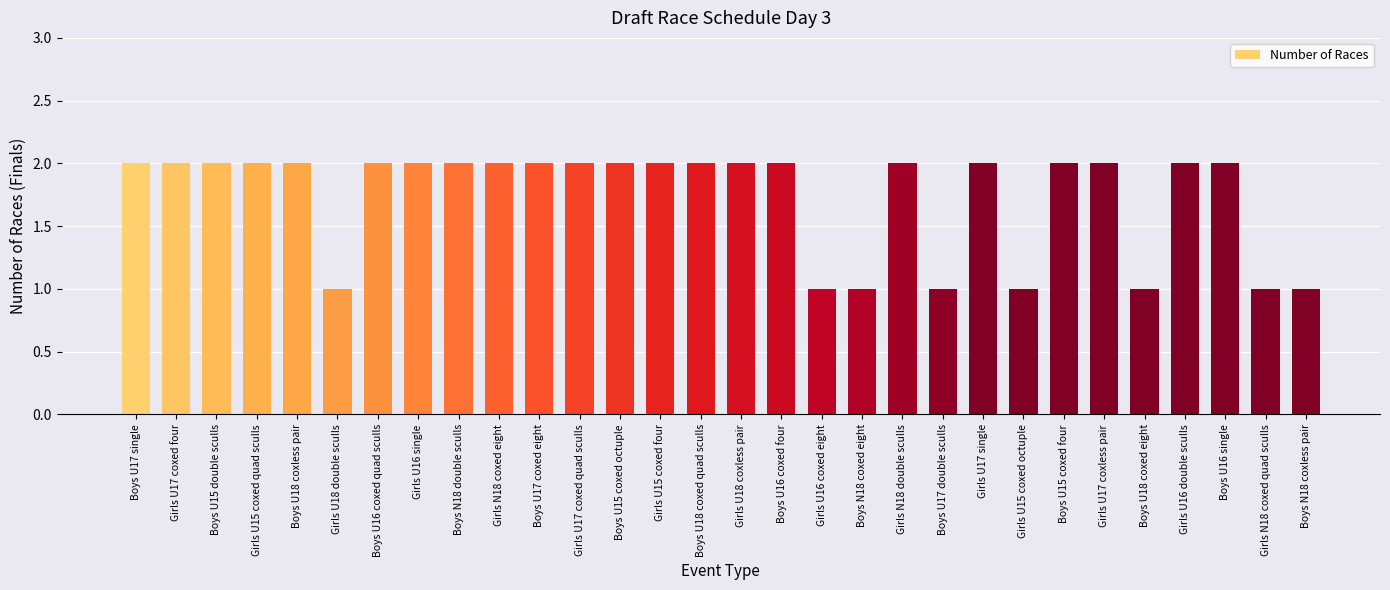

True or false: the data shows 2 at Boys N18 double sculls.

True